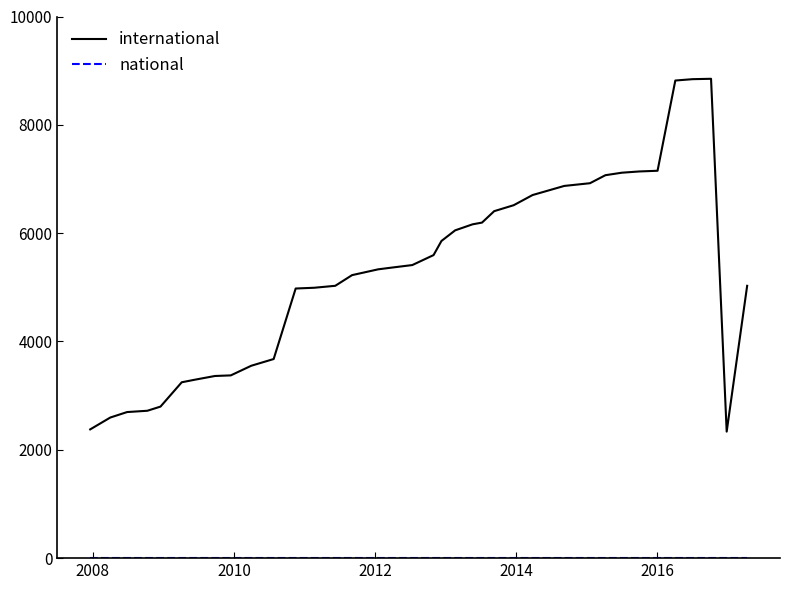

What is the maximum value shown in the chart?

8850